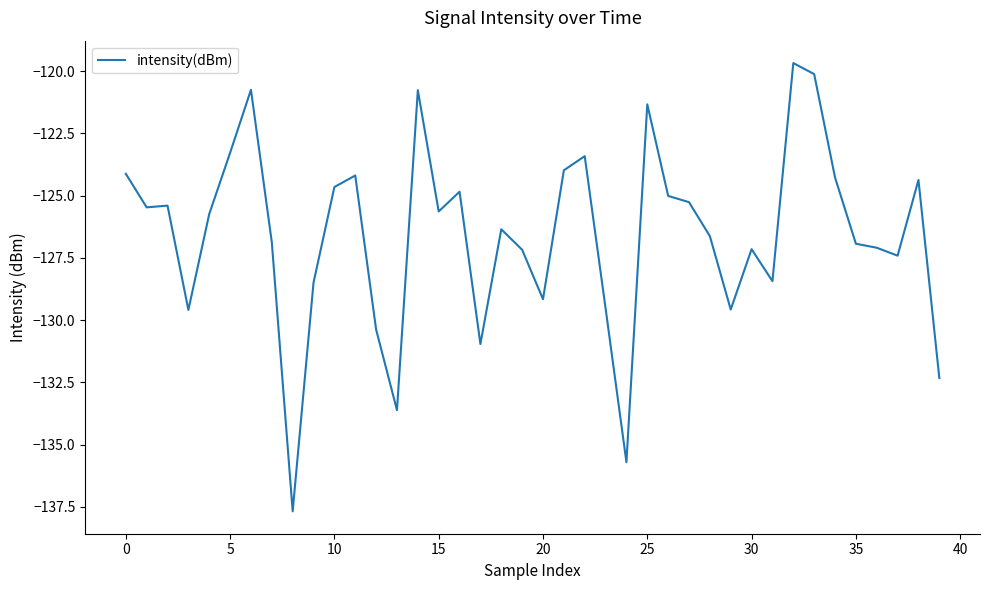

What is the smallest value displayed?

-137.7